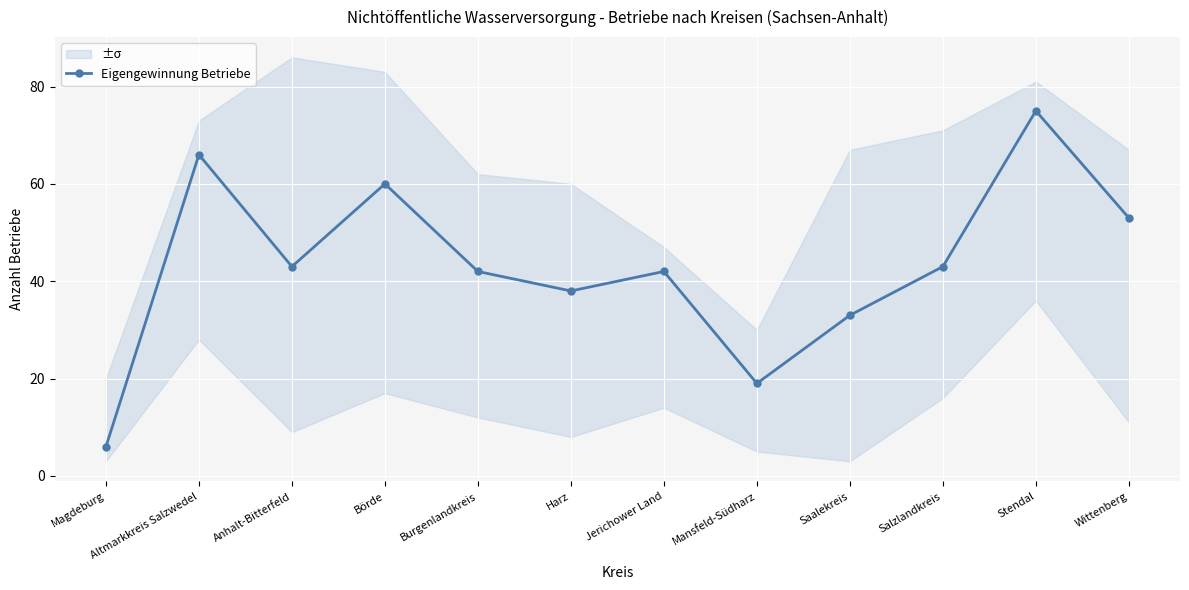

What is the label of the 4th point from the left?

Börde